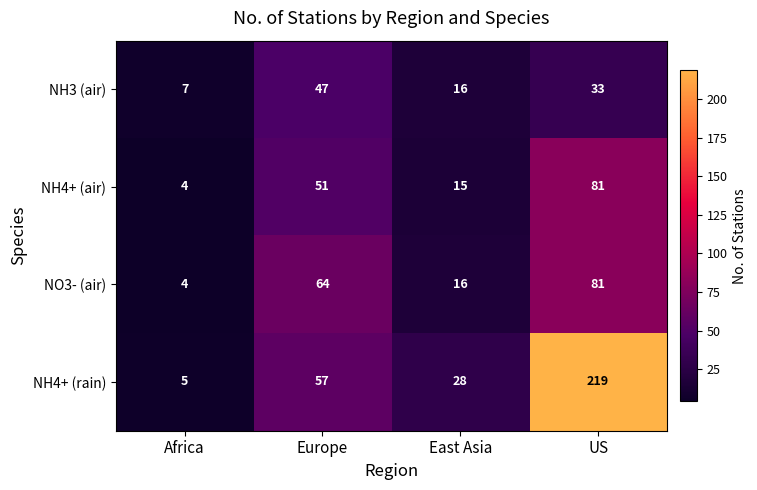

How many data points does each series have?

4